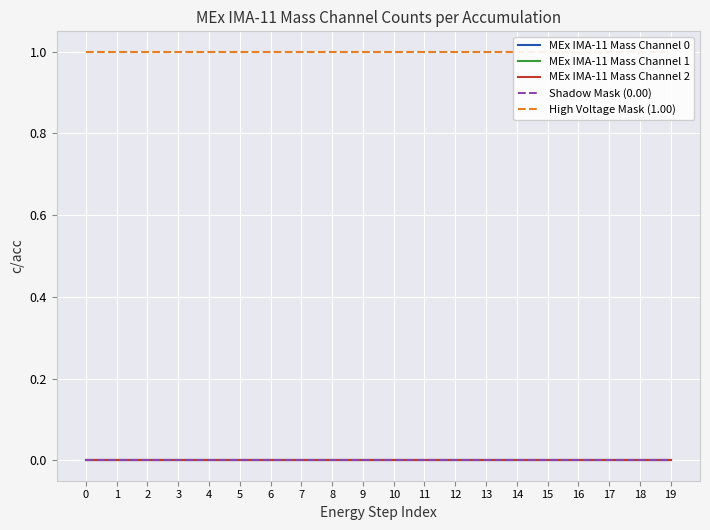

Is it true that Shadow Mask (0.00) equals 0 at 17?

True